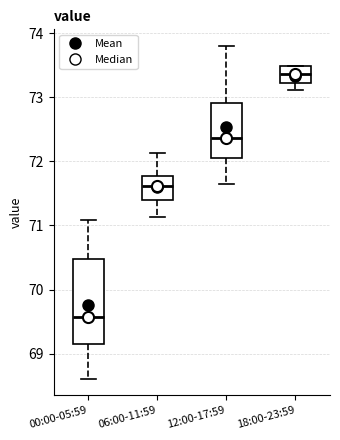

Which box is the tallest, from its lower edge to its upper edge?

00:00-05:59